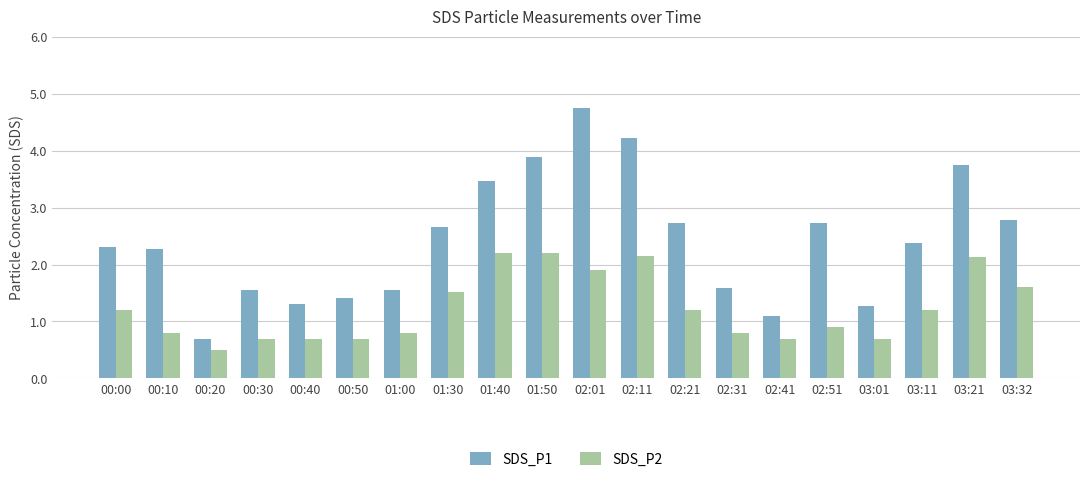

What is the difference between the SDS_P1 values at 00:10 and 00:30?

0.7